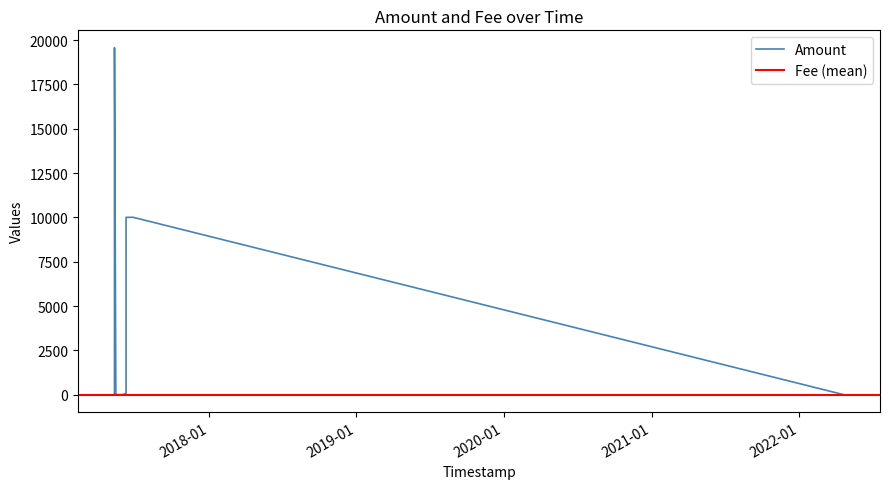

The Fee series shows 1.0 at 2017-05-12 09:31:46. True or false?

True